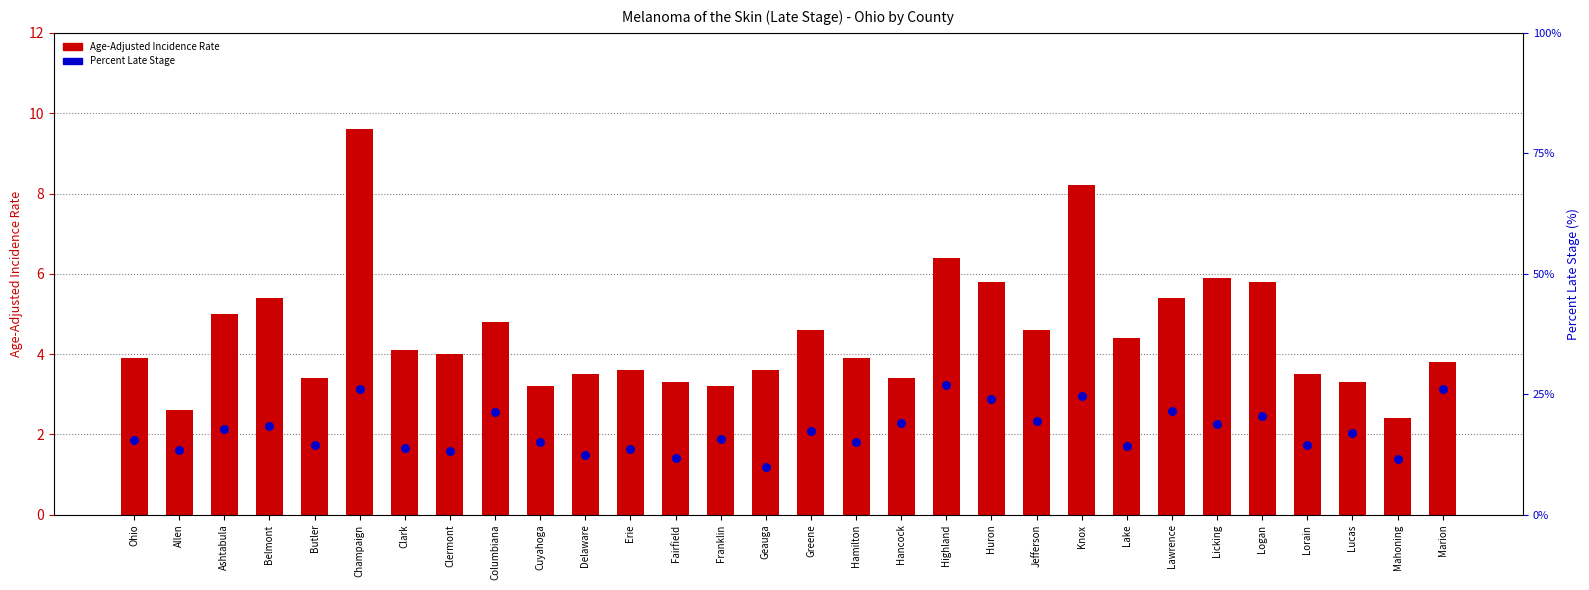

Which series contains the lowest Y value?

Age-Adjusted Incidence Rate